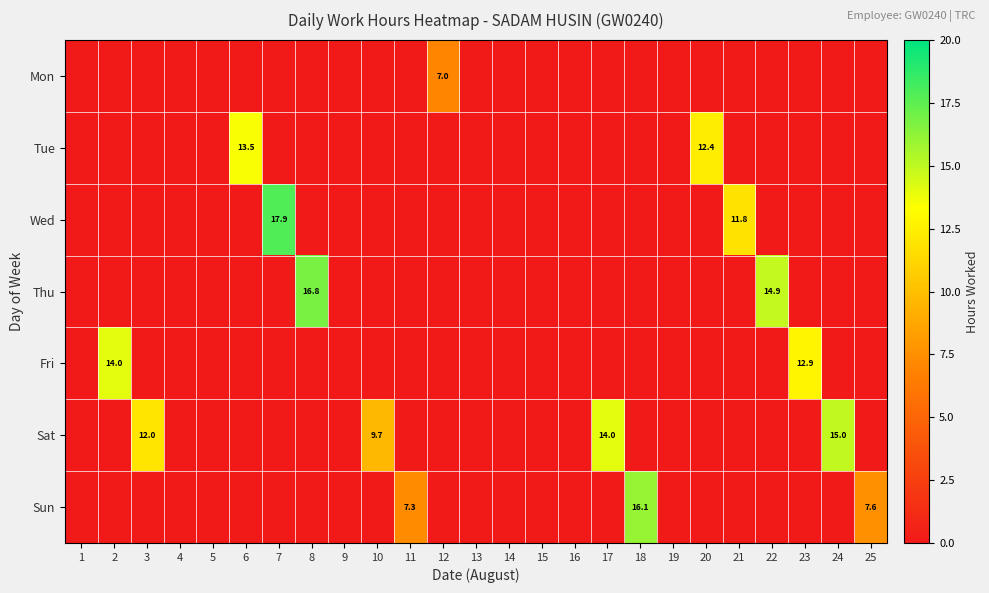

What is the total value across all series at 6?

13.5